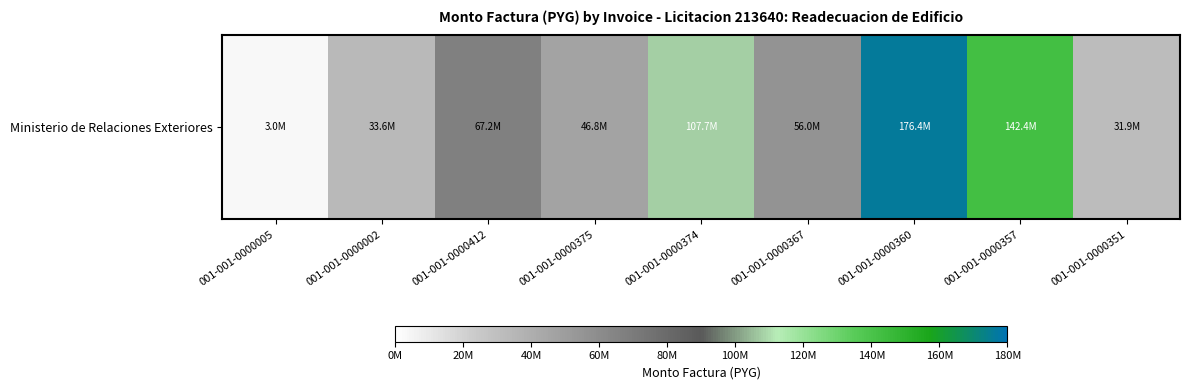

At which label is the value closest to 89692632?

001-001-0000374